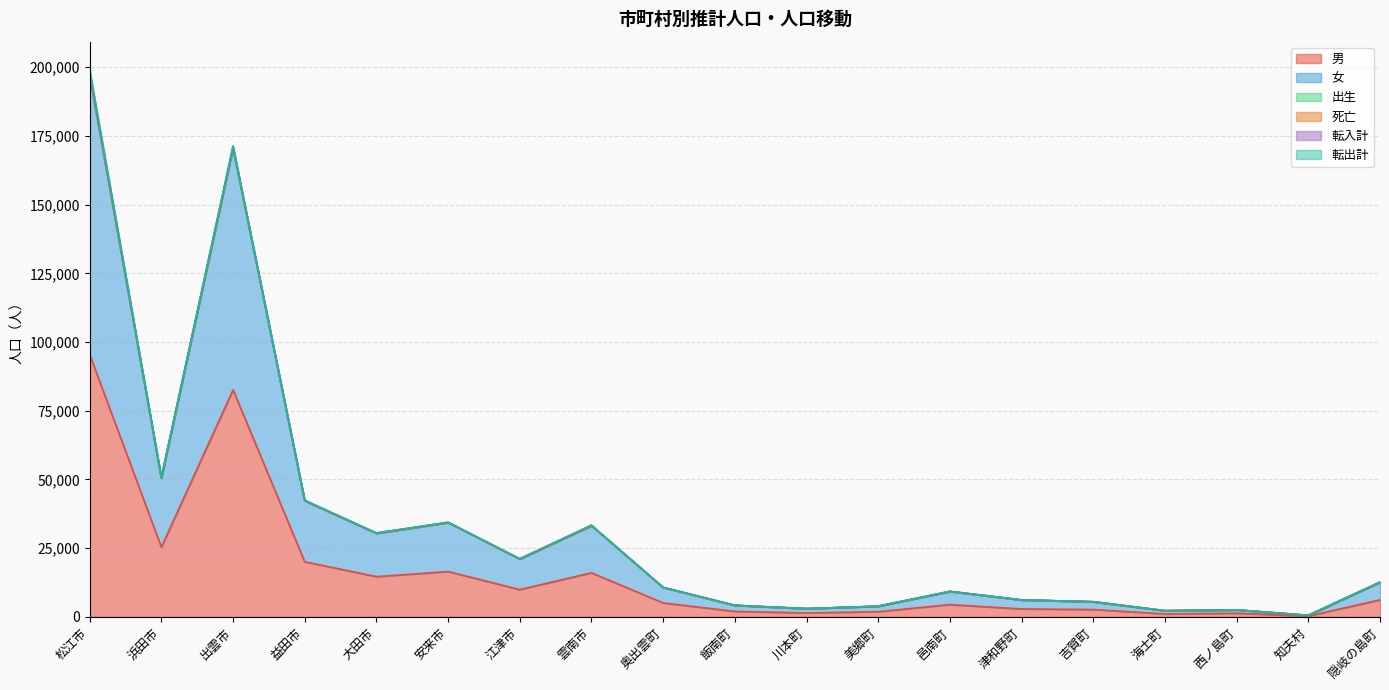

True or false: 女 and 男 intersect in this chart.

False